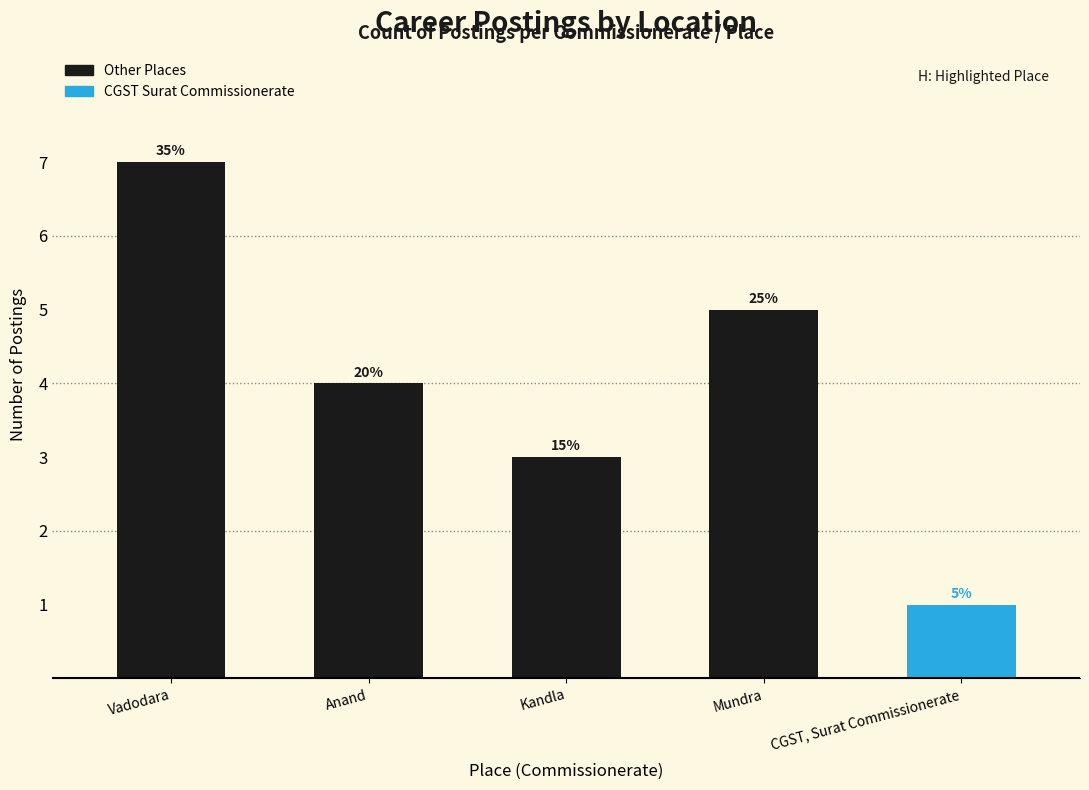

How many bars are there in total?

5